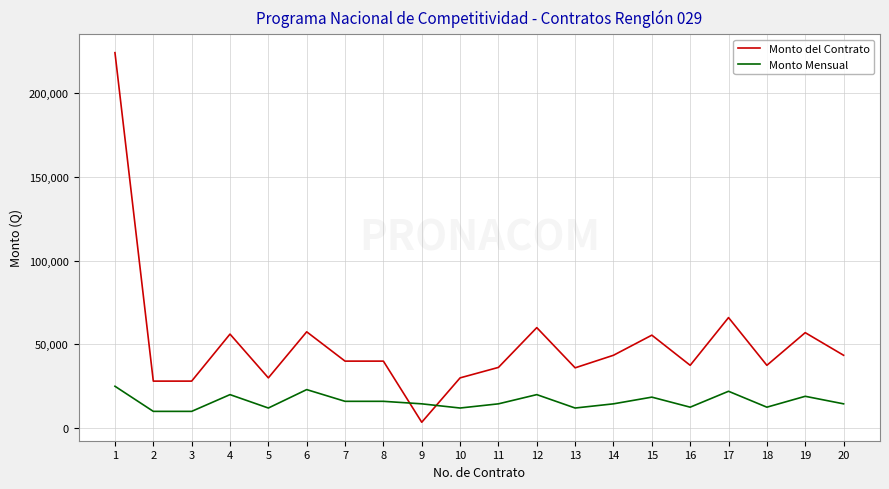

What is the minimum value for Monto Mensual?

10000.0